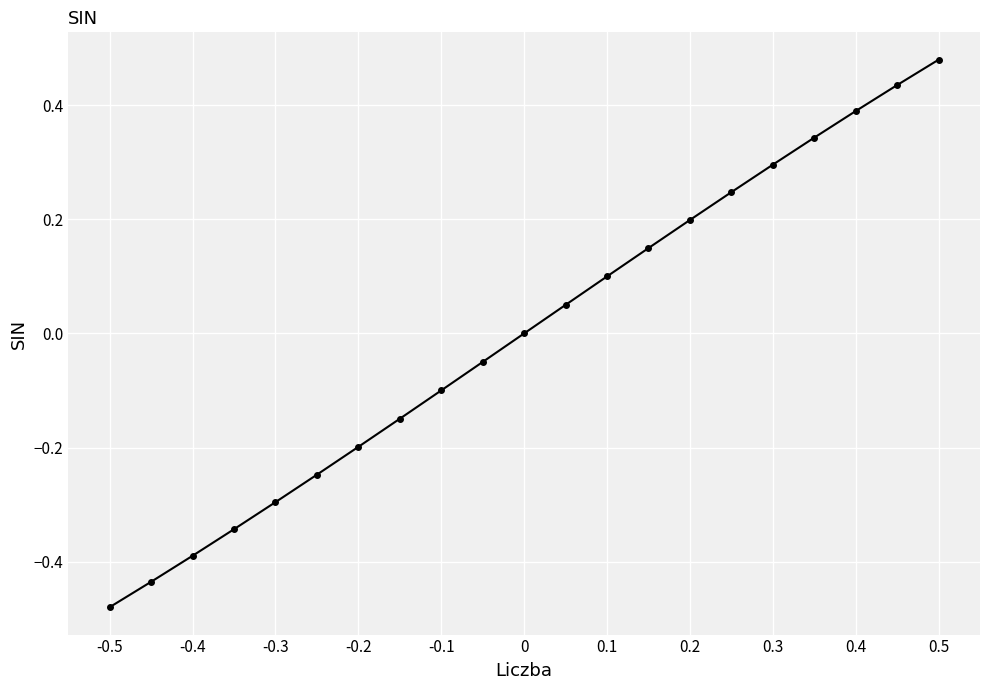

True or false: there are more than 2 points higher than both neighbors.

False